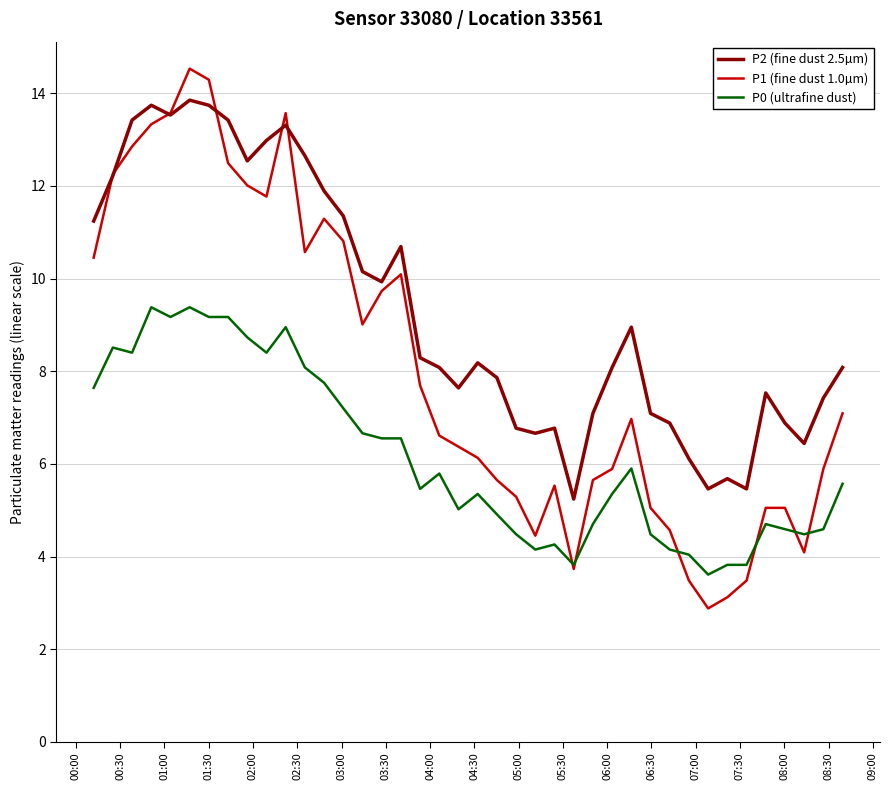

List the series in order of their peak value, lowest first.

P0 (ultrafine dust), P2 (fine dust 2.5µm), P1 (fine dust 1.0µm)